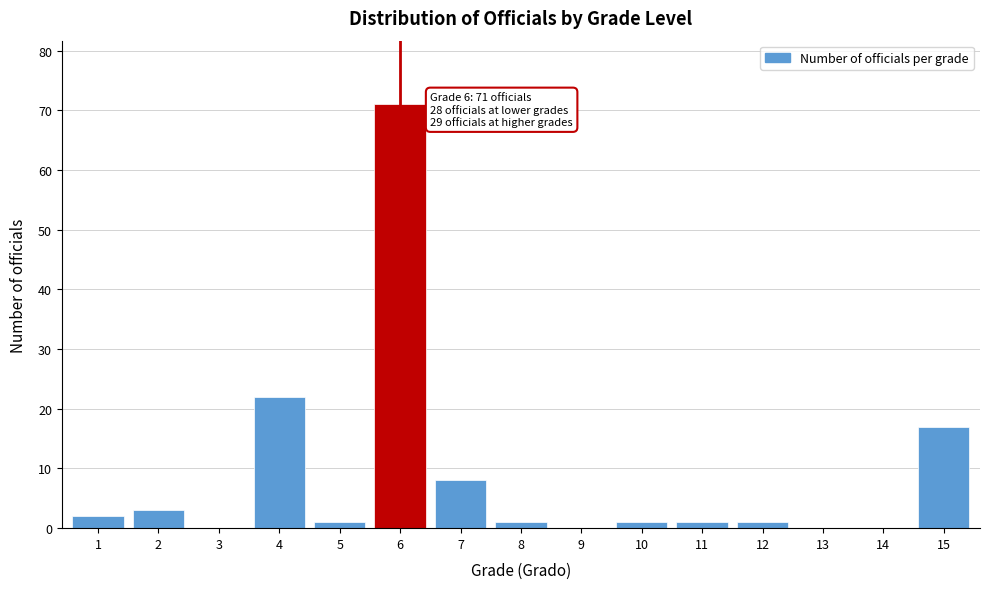

Reading left to right, transcribe all the data shown in this chart.

1=2	2=3	3=0	4=22	5=1	6=71	7=8	8=1	9=0	10=1	11=1	12=1	13=0	14=0	15=17